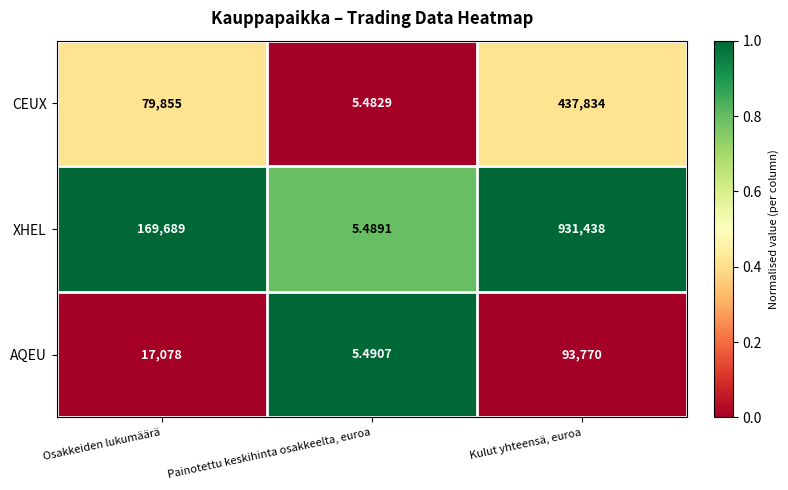

Where is XHEL nearest to the value 465721?

Osakkeiden lukumäärä